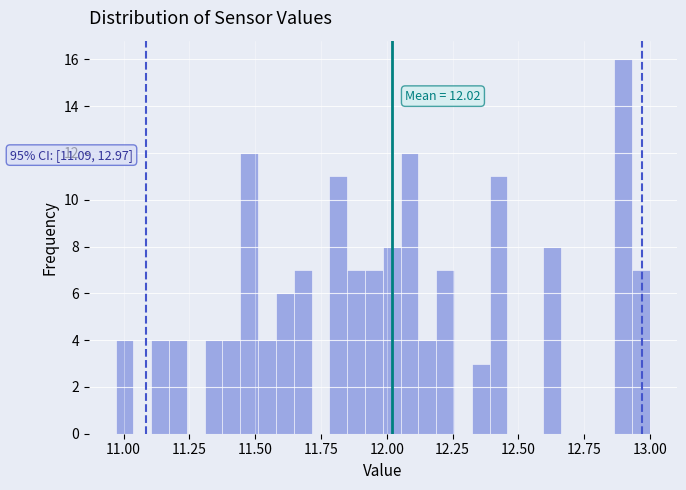

Read against the x-axis, roughly where is the centre of the tallest bar?

12.90